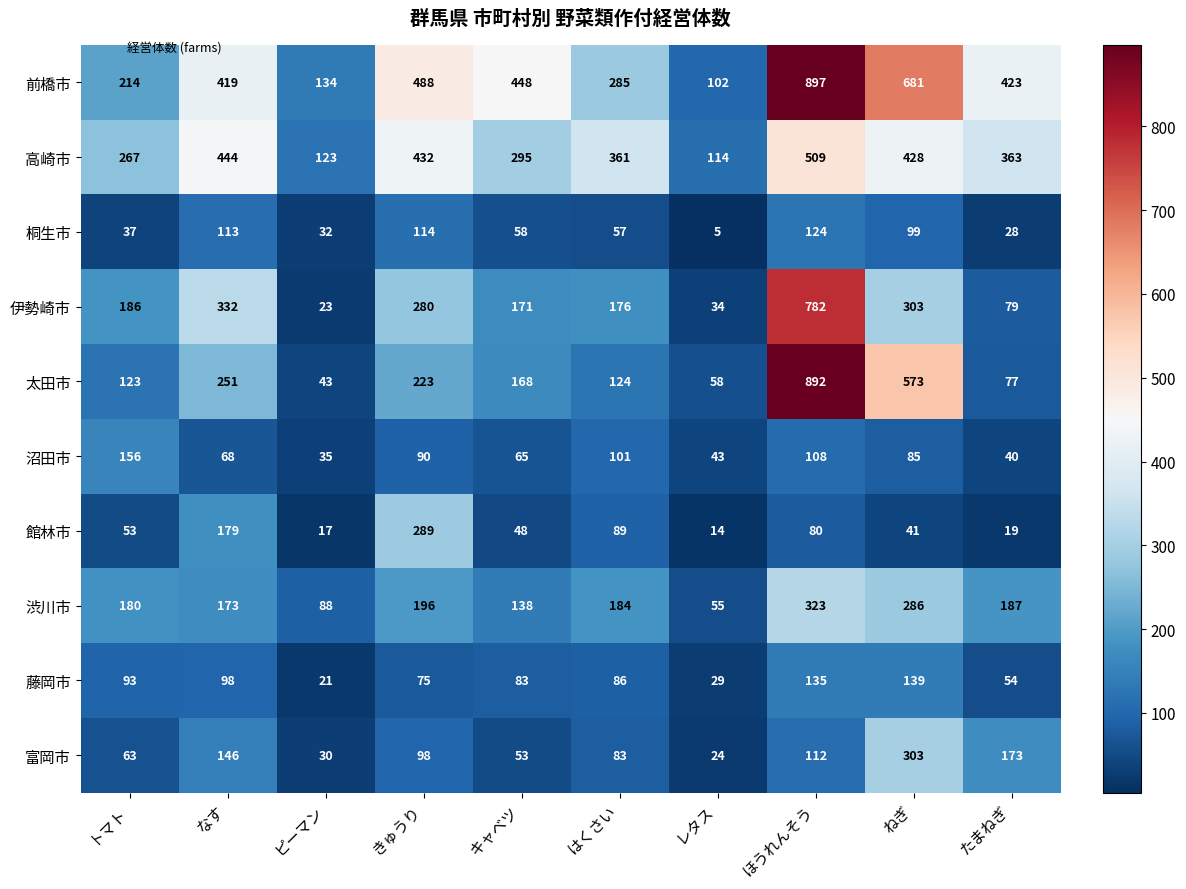

True or false: 沼田市 has a value of 156 at トマト.

True